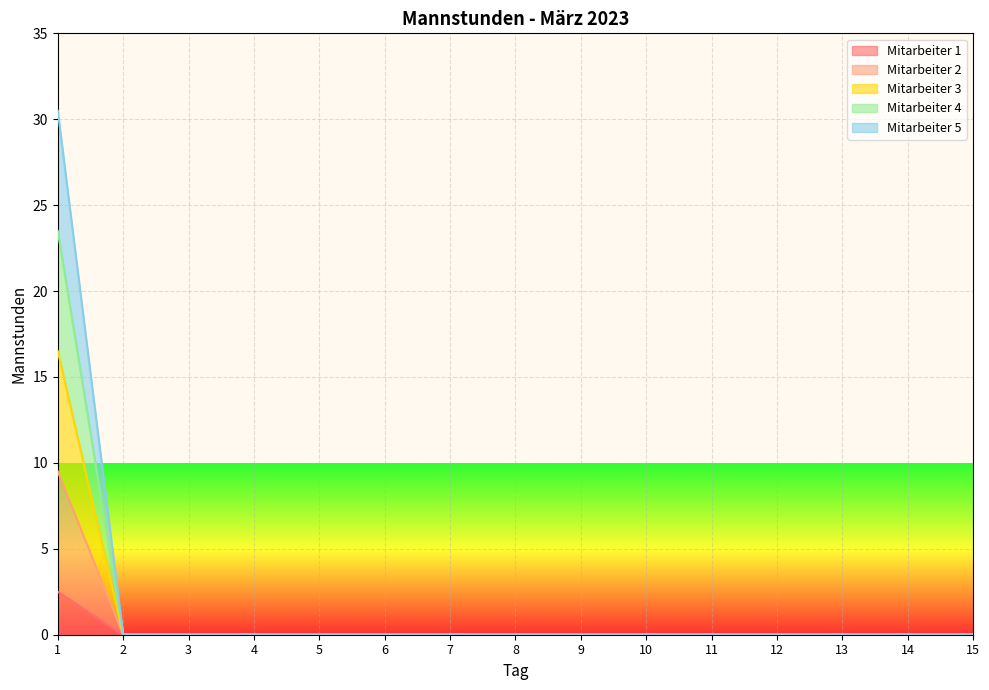

Which has a higher value, 4 or 9?

4